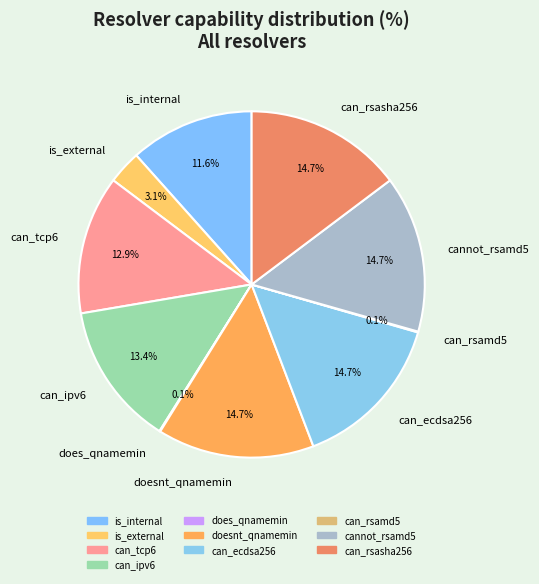

To the nearest percent, what portion does can_ipv6 represent?

13%